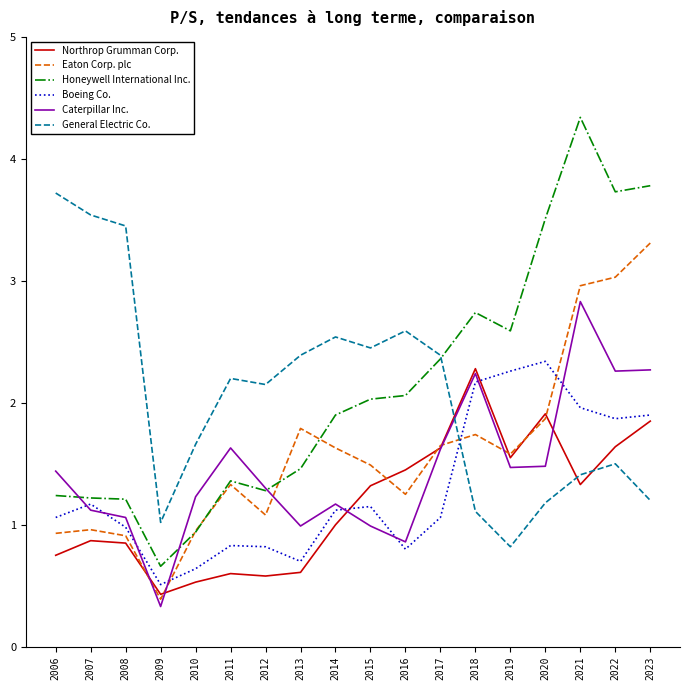

What is the difference between the maximum and minimum values in the Honeywell International Inc. series?

3.7